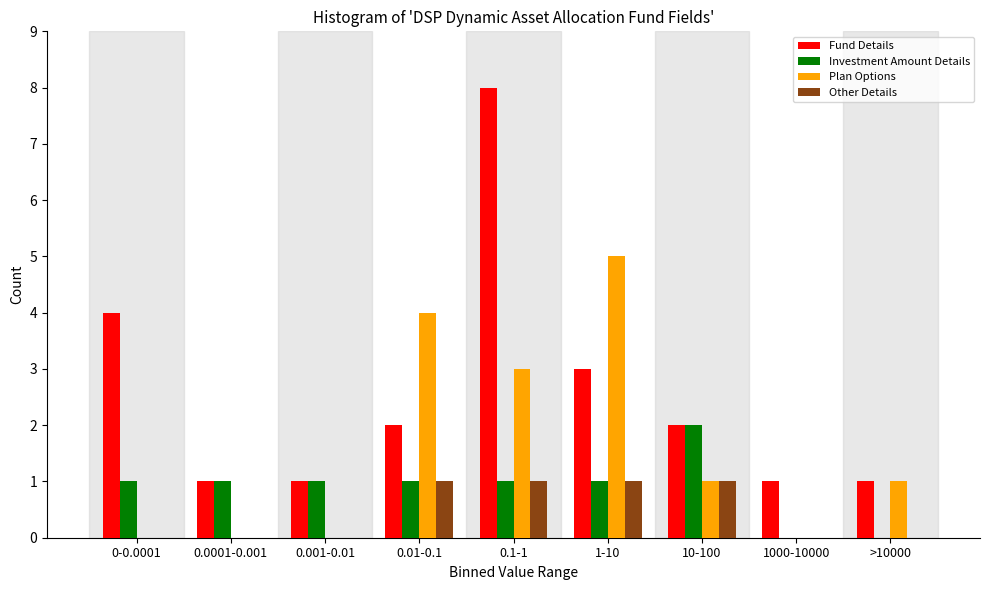

The value of Other Details at 1000-10000 is -1. True or false?

False